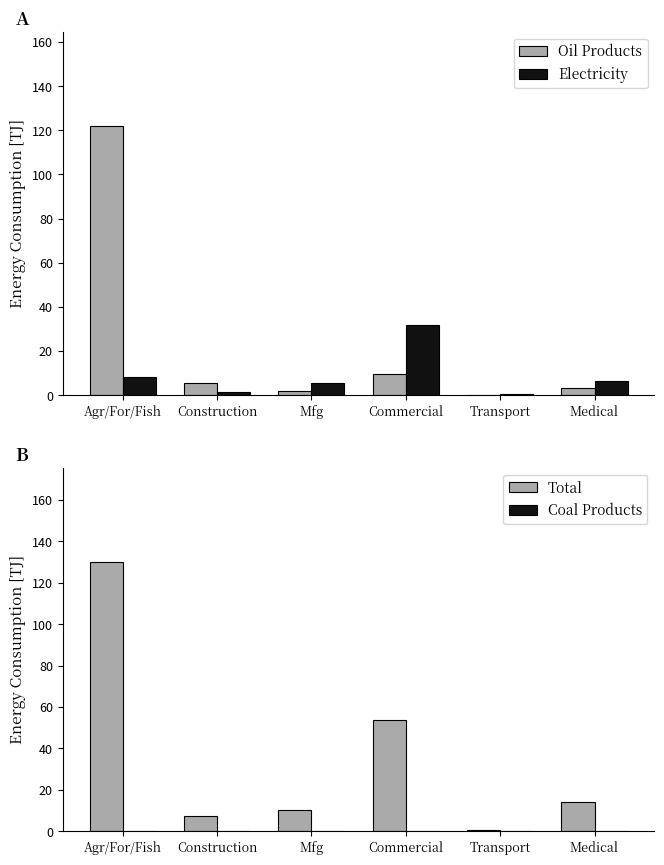

The value of Total at Construction is 12.6. True or false?

False